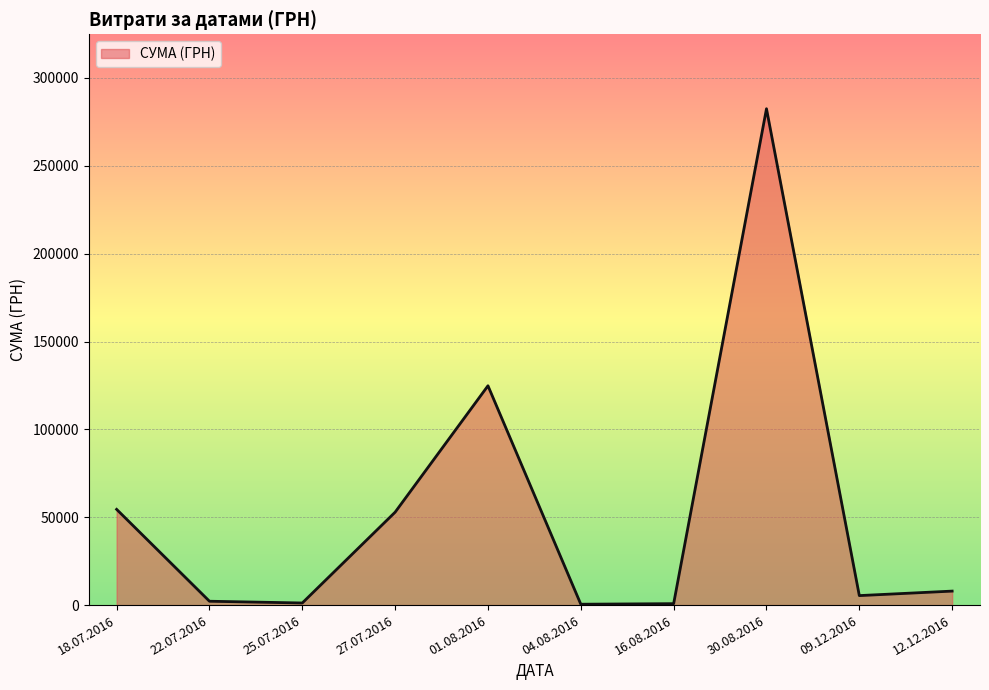

Where is the data nearest to the value 141492?

01.08.2016